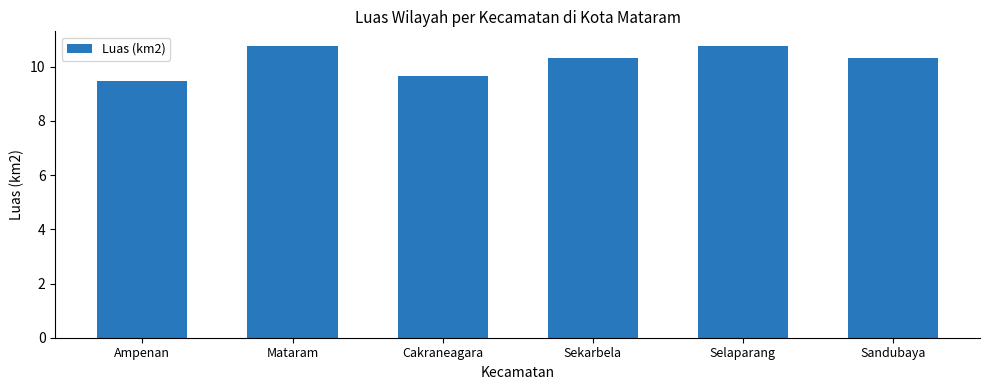

What is the average value?

10.2